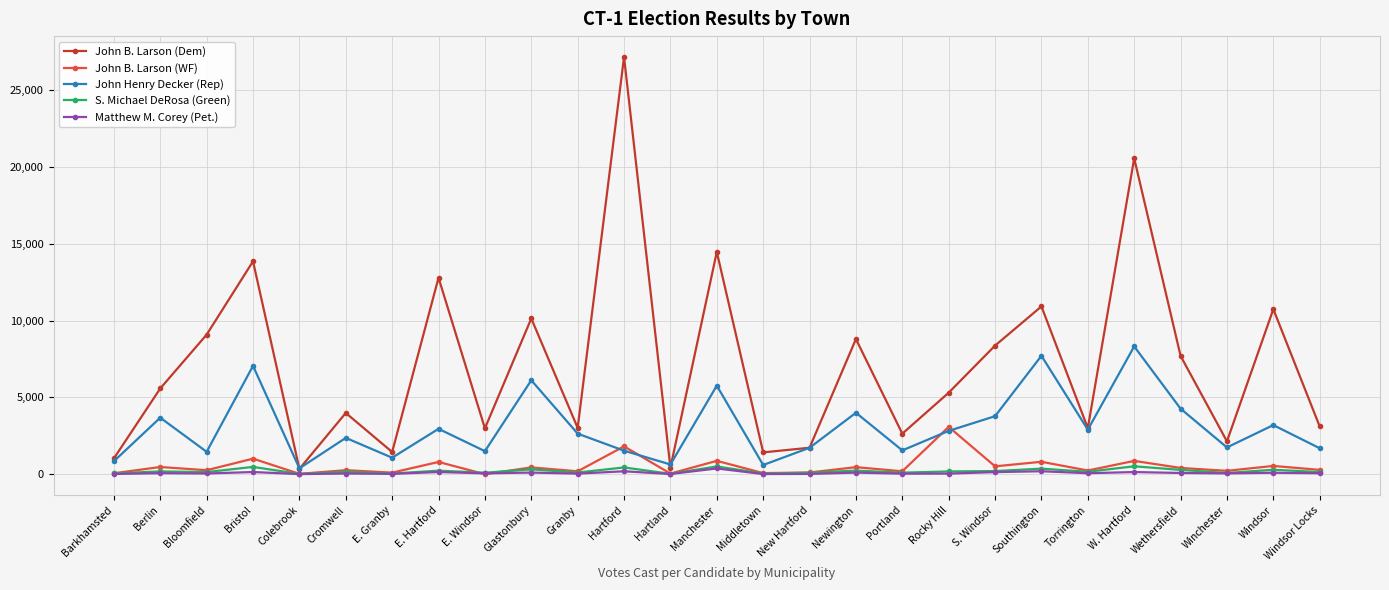

At which category does the chart reach its peak across all series?

Hartford